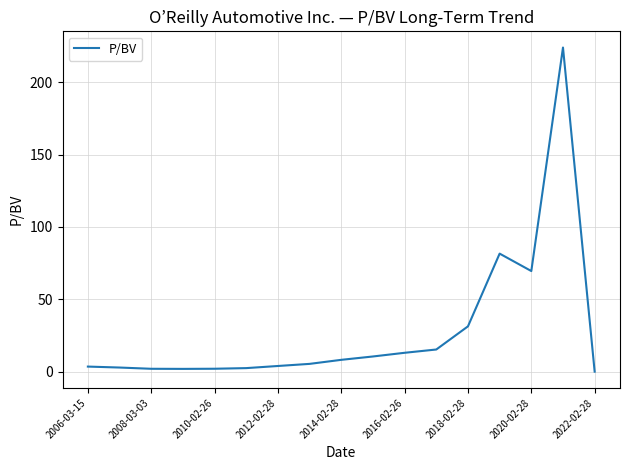

What is the difference between the maximum and minimum values?

223.9